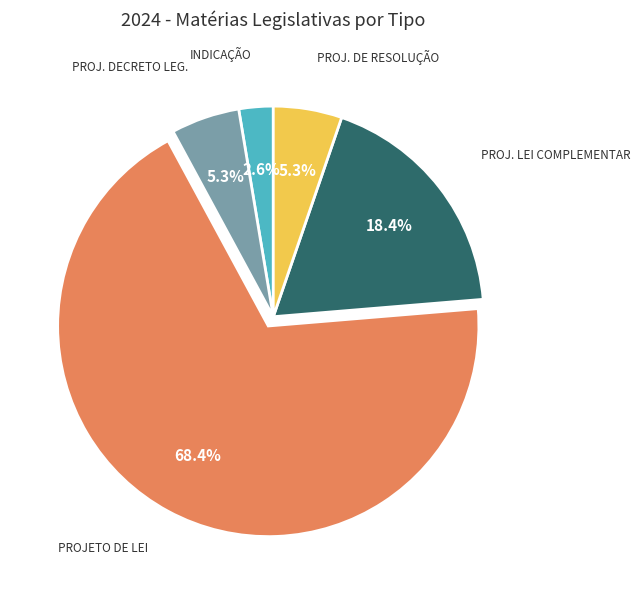

Is there any slice that represents more than half of the pie?

Yes